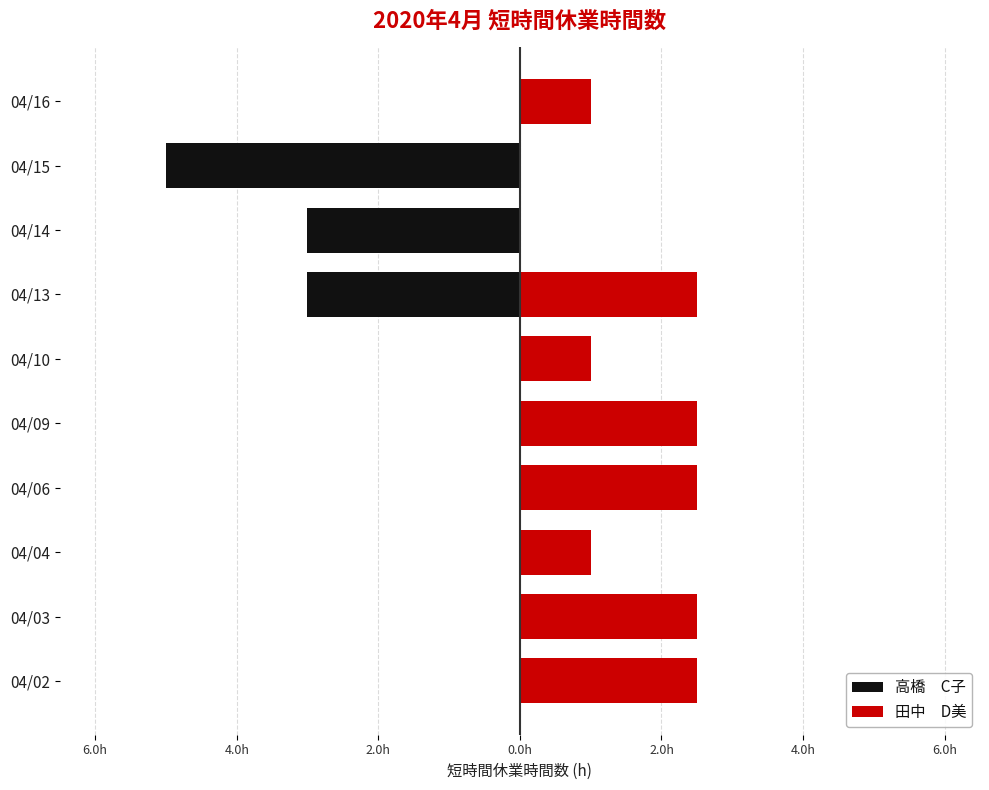

Count the number of data series in this chart.

2